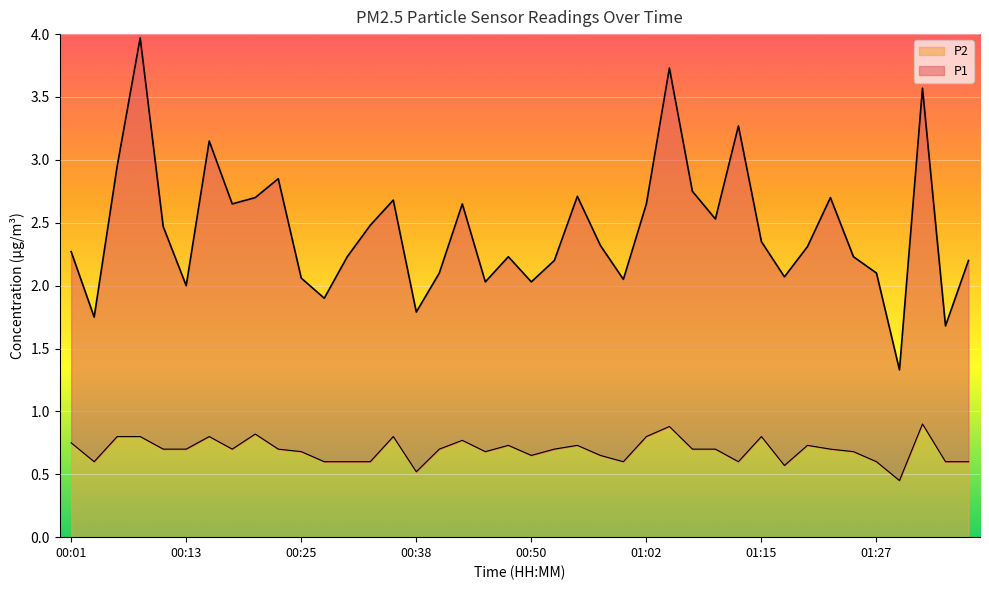

Where is the first local maximum for P1?

00:08